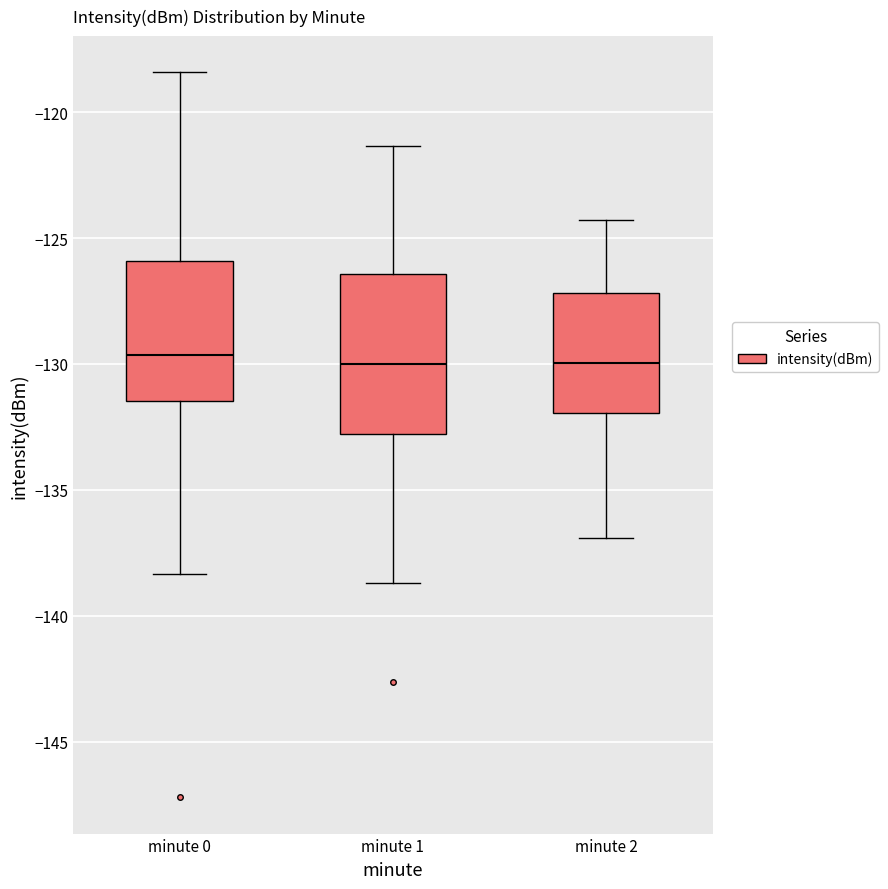

Where is the lower edge of the box for minute 0 on the y-axis? The values are not printed on the chart, so give them approximately, as read against the axis.

-131.5